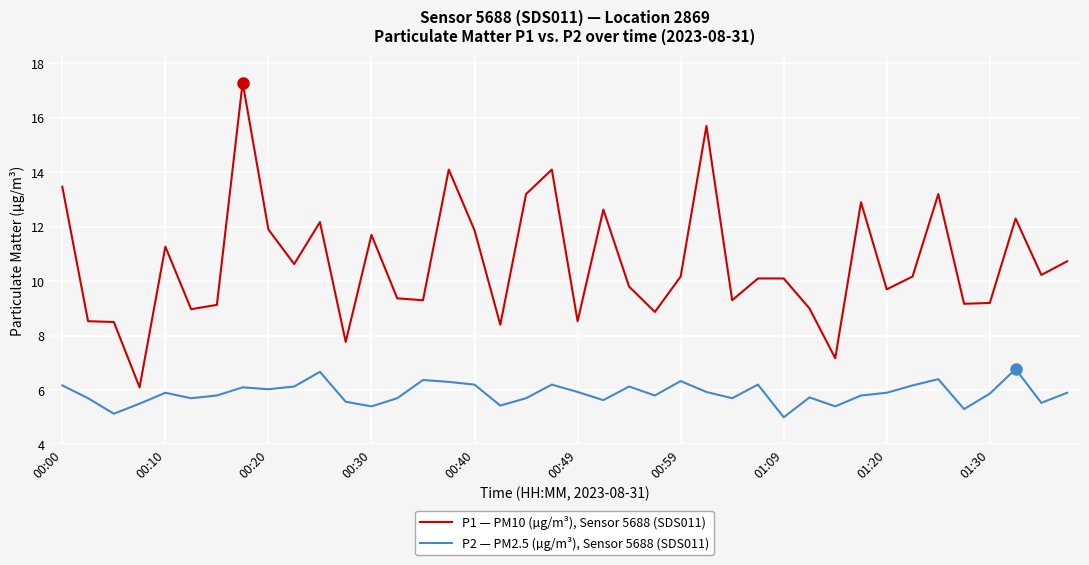

Does the chart have visible grid lines?

Yes